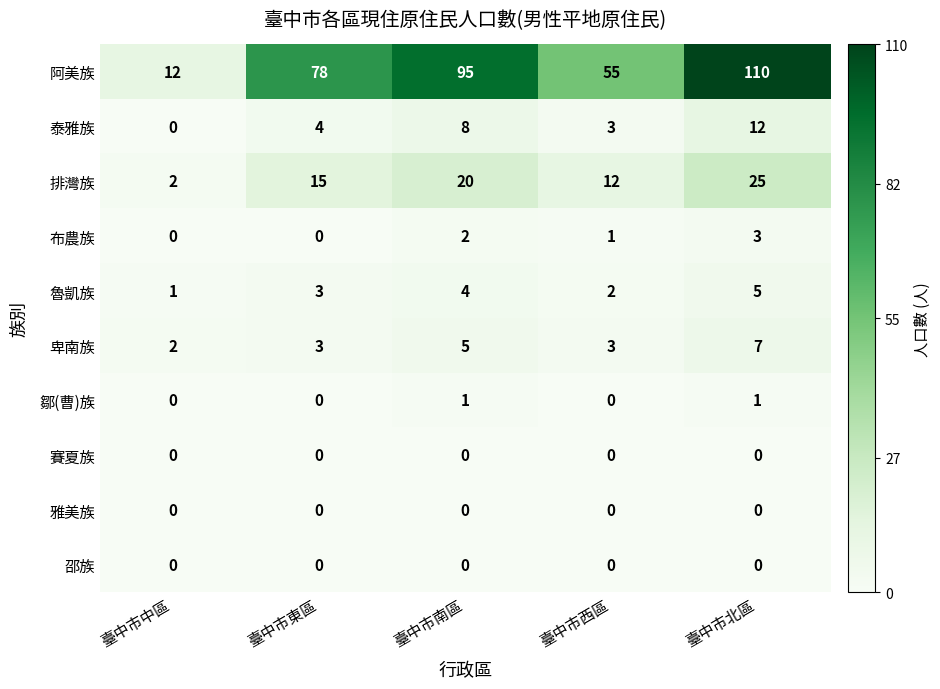

What is the spread (max minus min) of values at 臺中市中區?

12